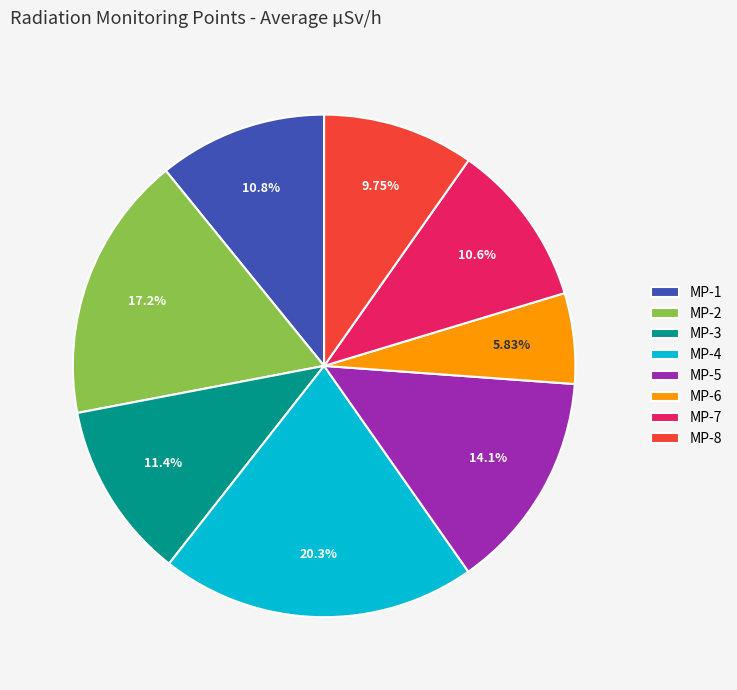

To the nearest percent, what is the difference between the MP-1 and MP-2 slice percentages?

6%